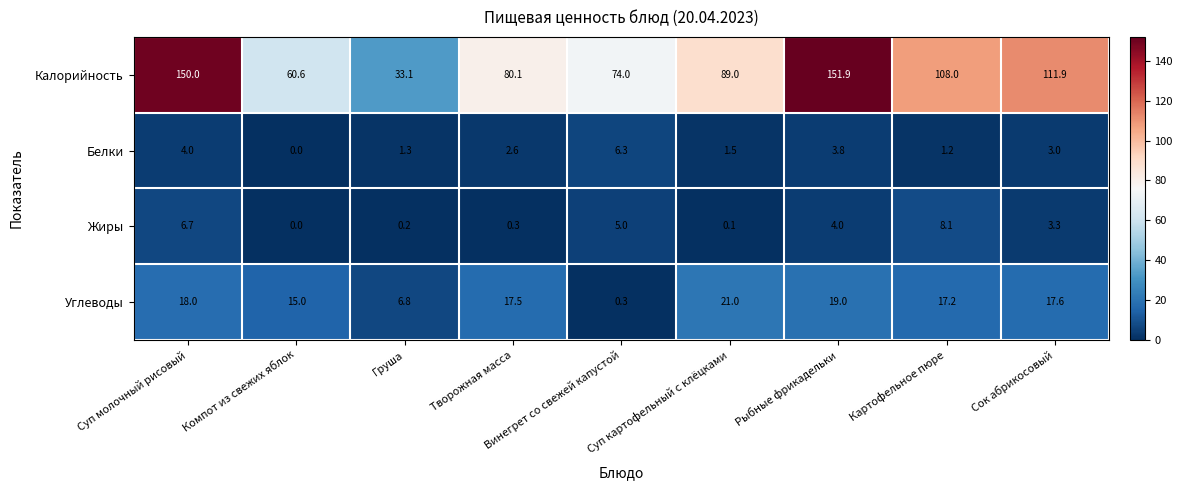

Which series has the widest spread of values?

Калорийность